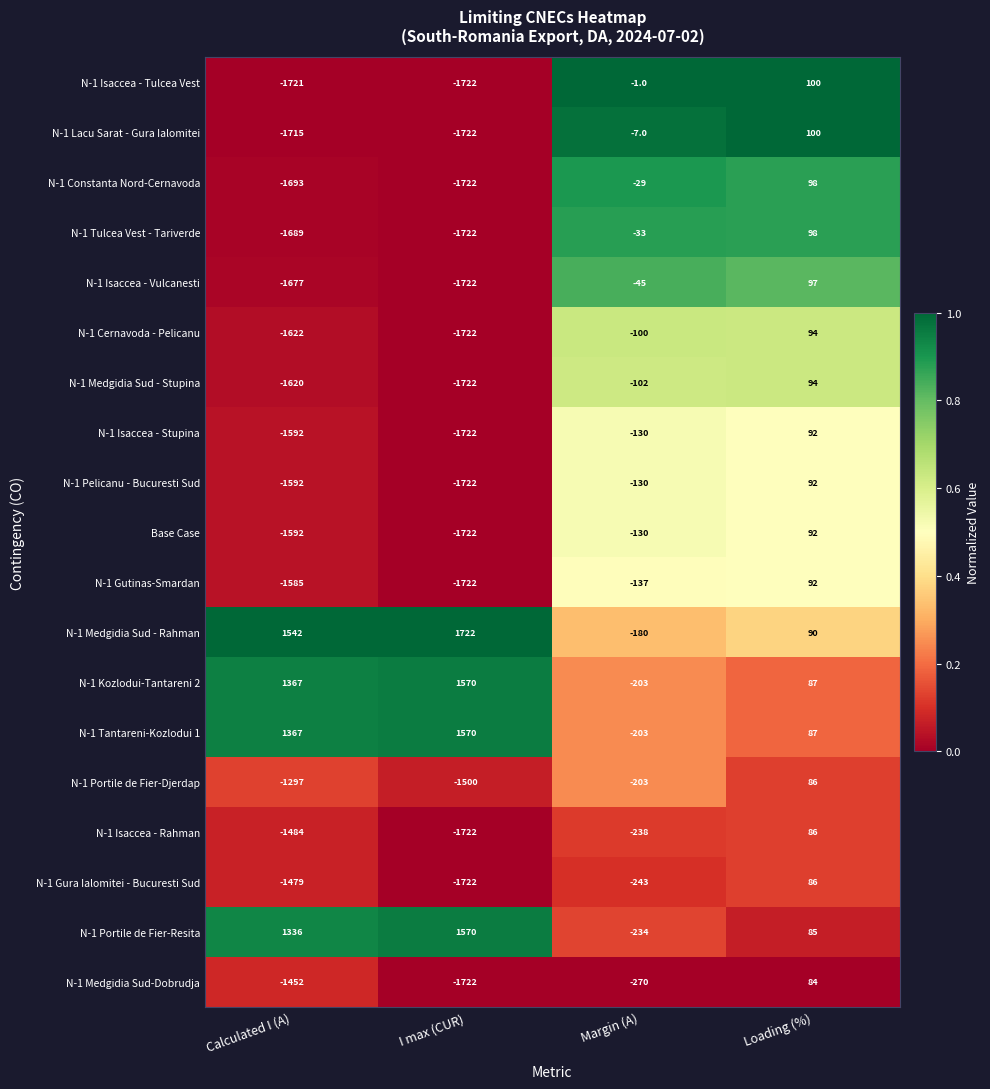

What is the difference between the highest and lowest values at Margin (A)?

269